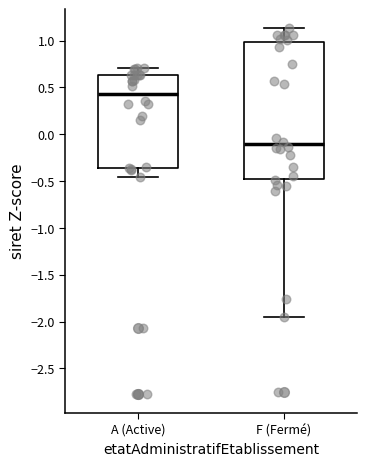

Where is the upper edge of the box for A (Active) on the y-axis? The values are not printed on the chart, so give them approximately, as read against the axis.

0.65